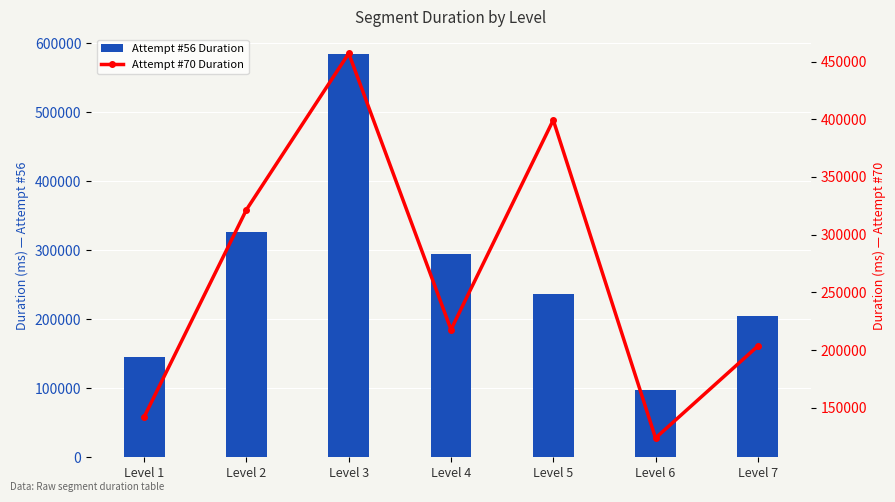

What is the difference between the maximum and minimum values in the Attempt #56 Duration series?

485987